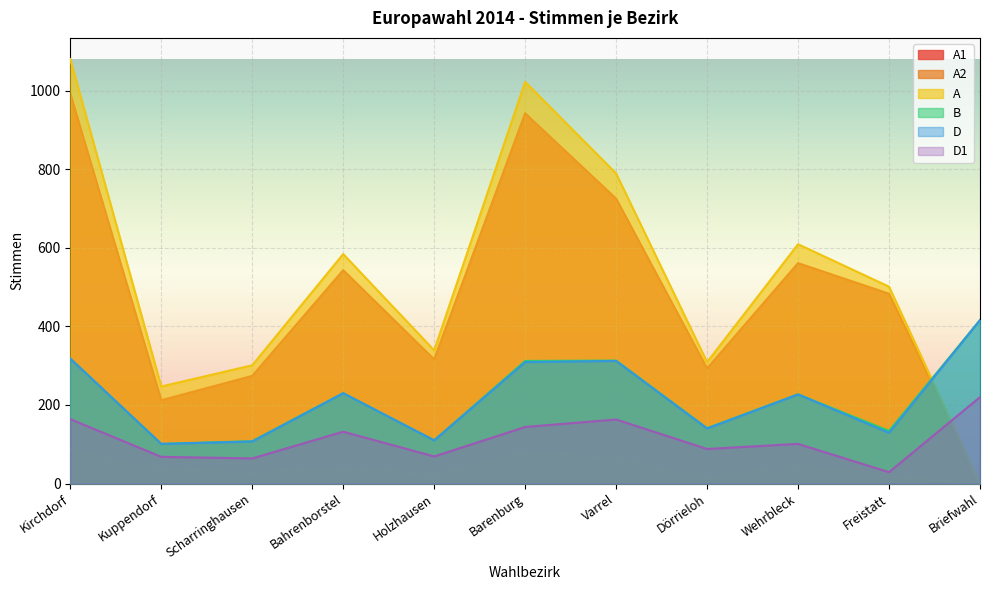

In A1, how many points are lower than both neighbors (excluding endpoints)?

3